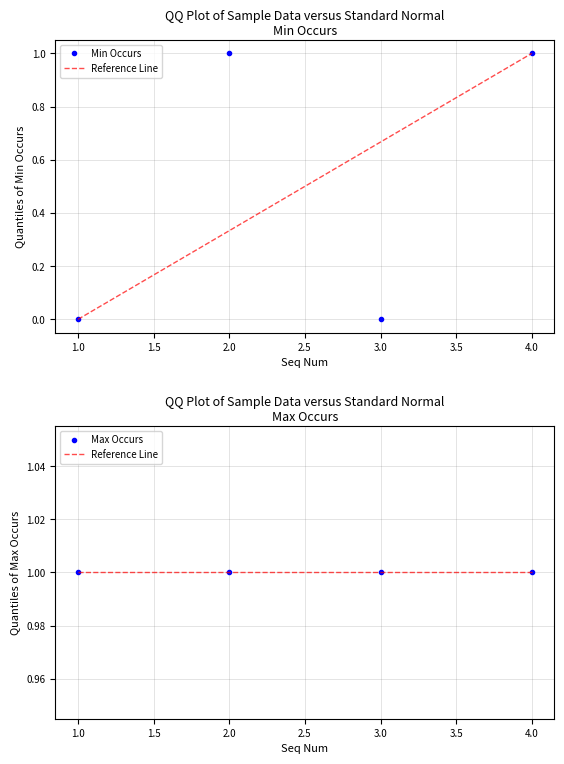

At which category does the data reach its first local valley?

3